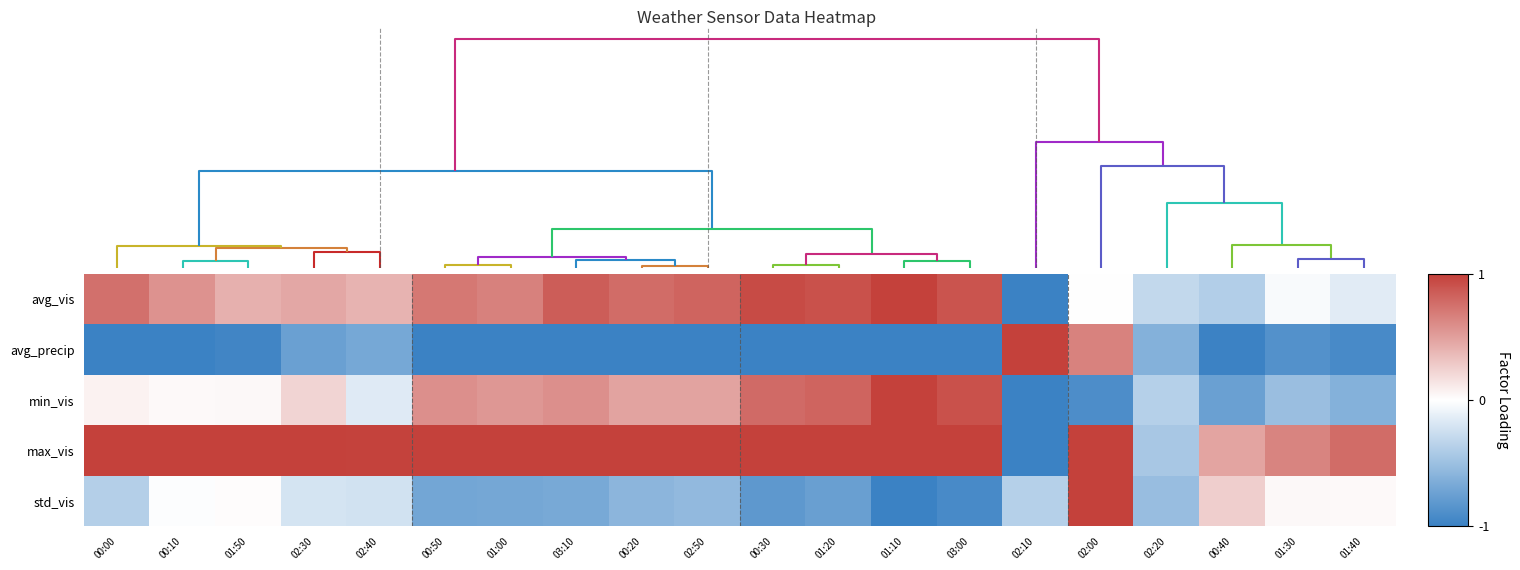

At which category does the chart reach its minimum across all series?

02:10